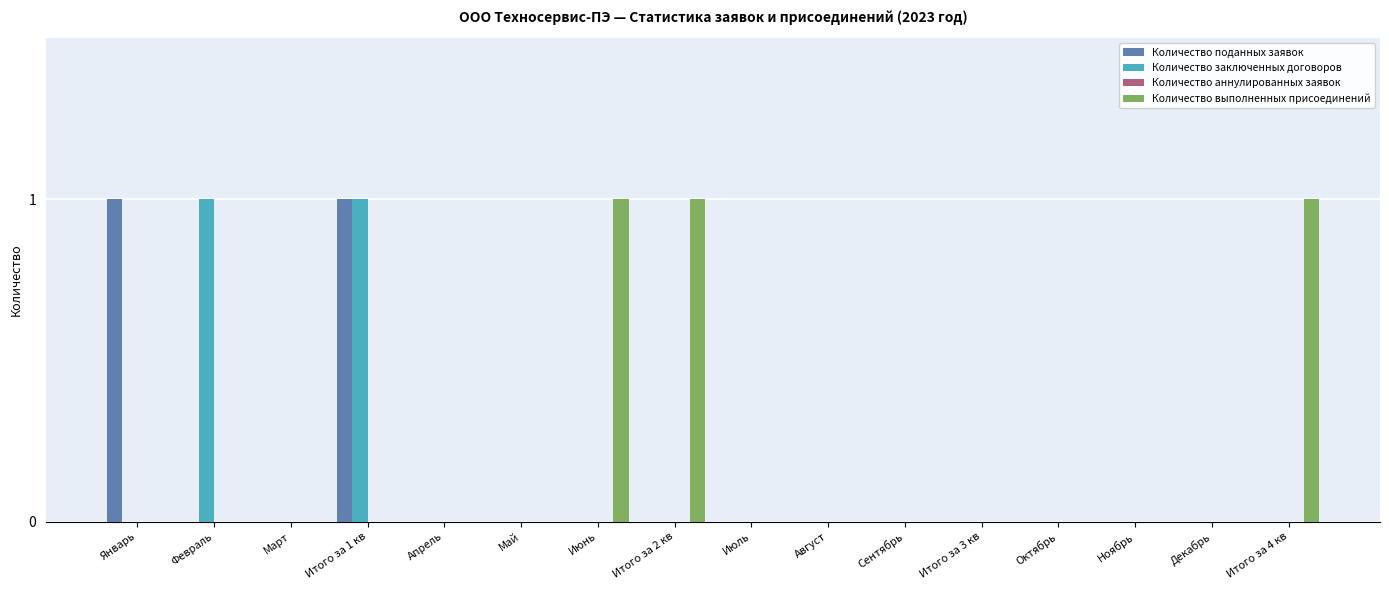

What is the sum of all Количество выполненных присоединений values?

3